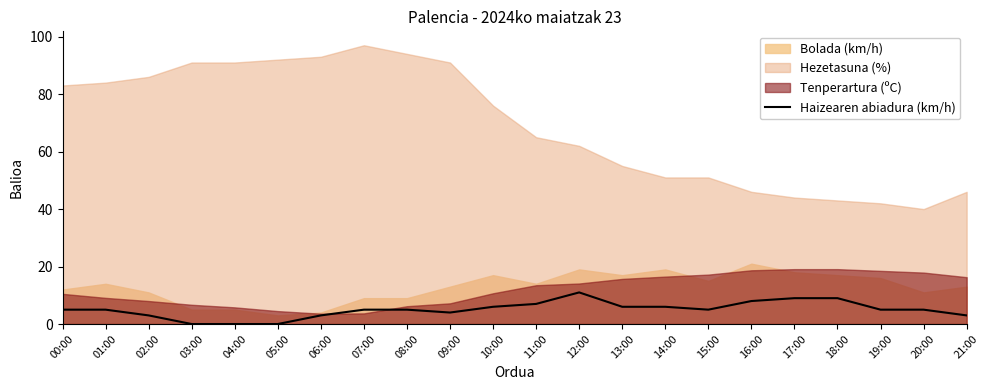

The Haizearen abiadura (km/h) series shows 15 at 18:00. True or false?

False